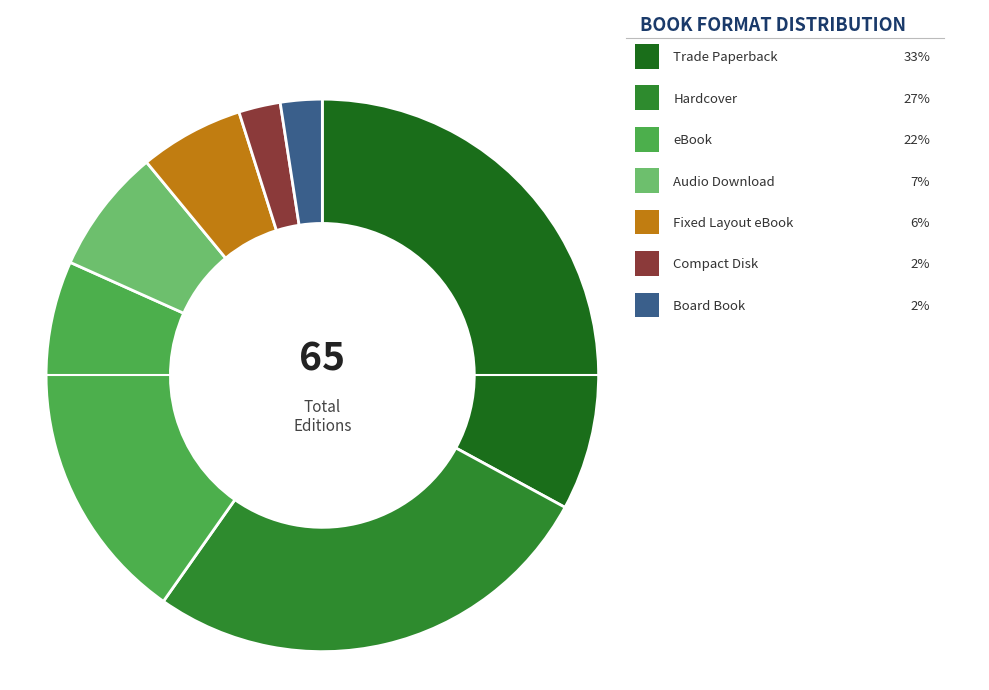

Count the number of slices in the pie.

7